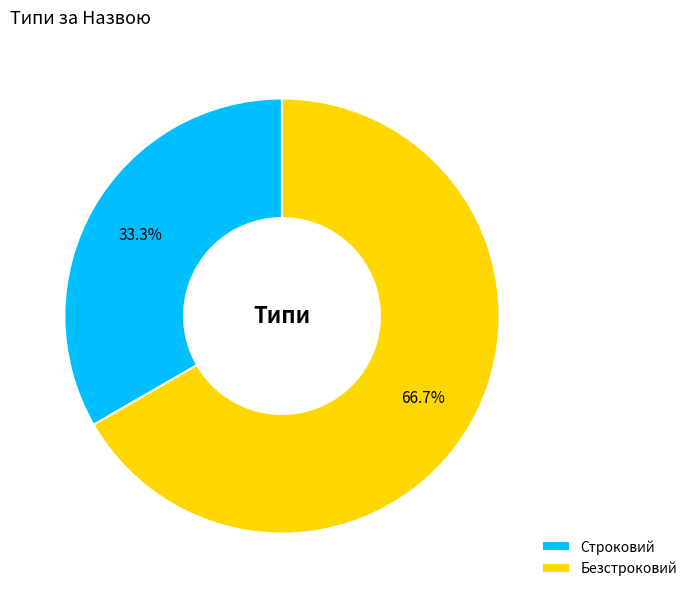

Does Безстроковий account for over 50% of the chart?

Yes